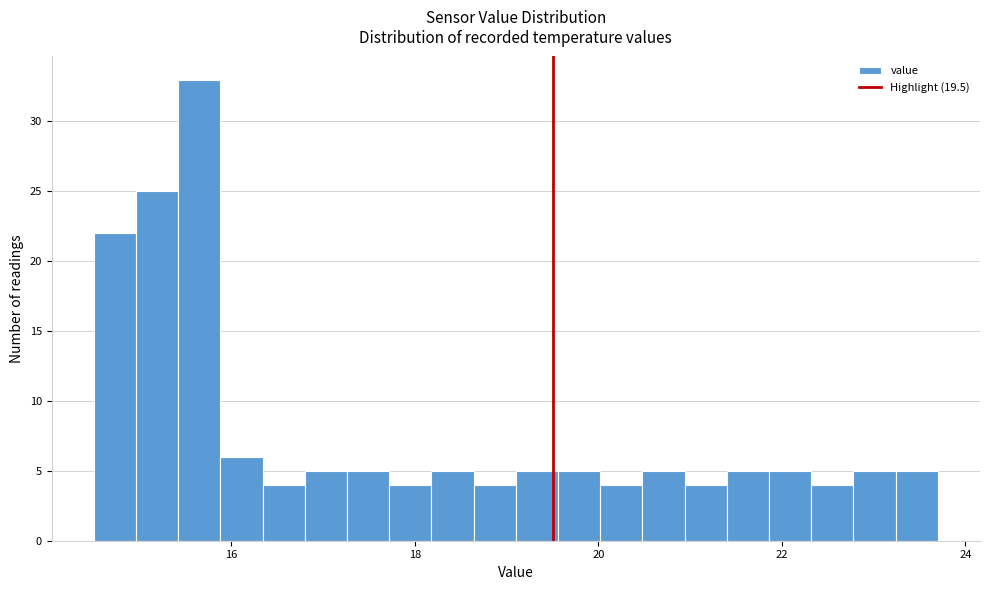

Read against the x-axis, roughly where is the centre of the tallest bar?

15.6